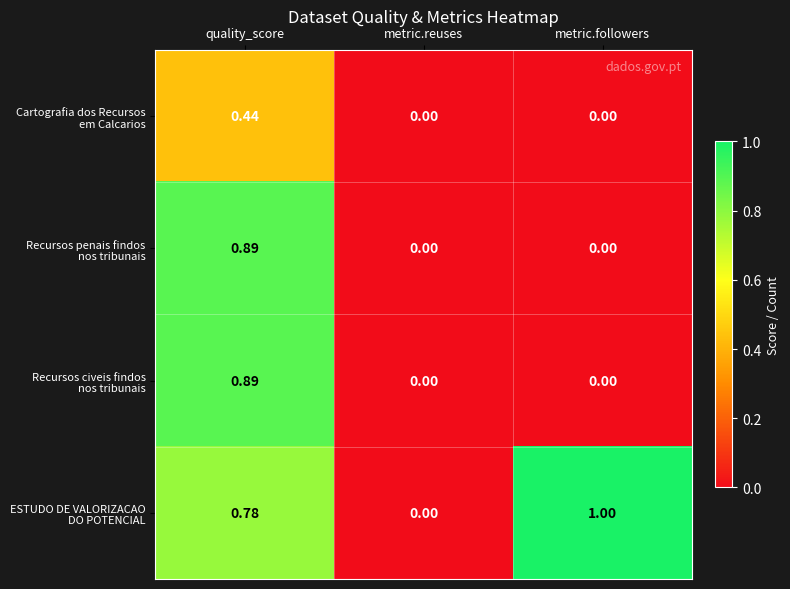

Count the number of categories in the chart.

3